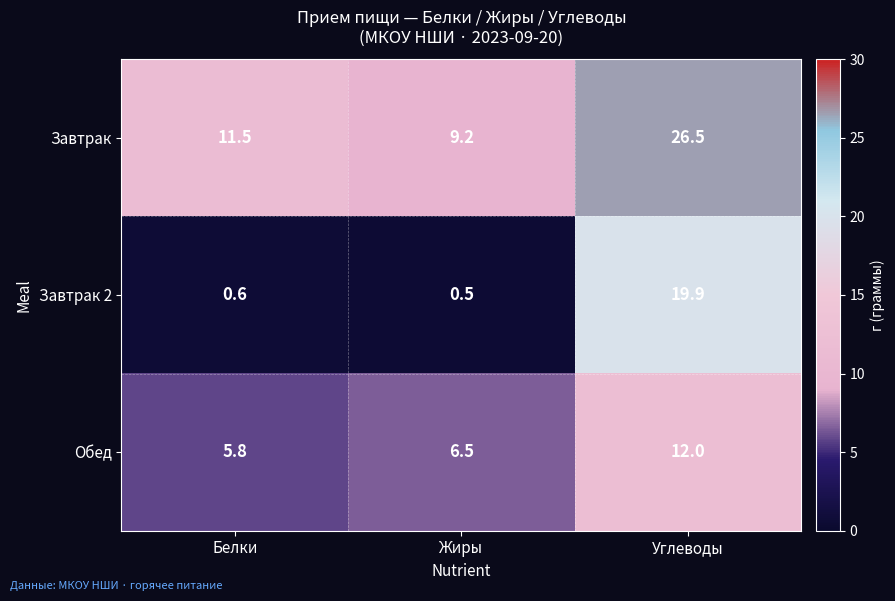

Reading left to right, transcribe all the data shown in this chart.

Завтрак: Белки=11.5	Жиры=9.2	Углеводы=26.5
Завтрак 2: Белки=0.6	Жиры=0.5	Углеводы=19.9
Обед: Белки=5.8	Жиры=6.5	Углеводы=12.0